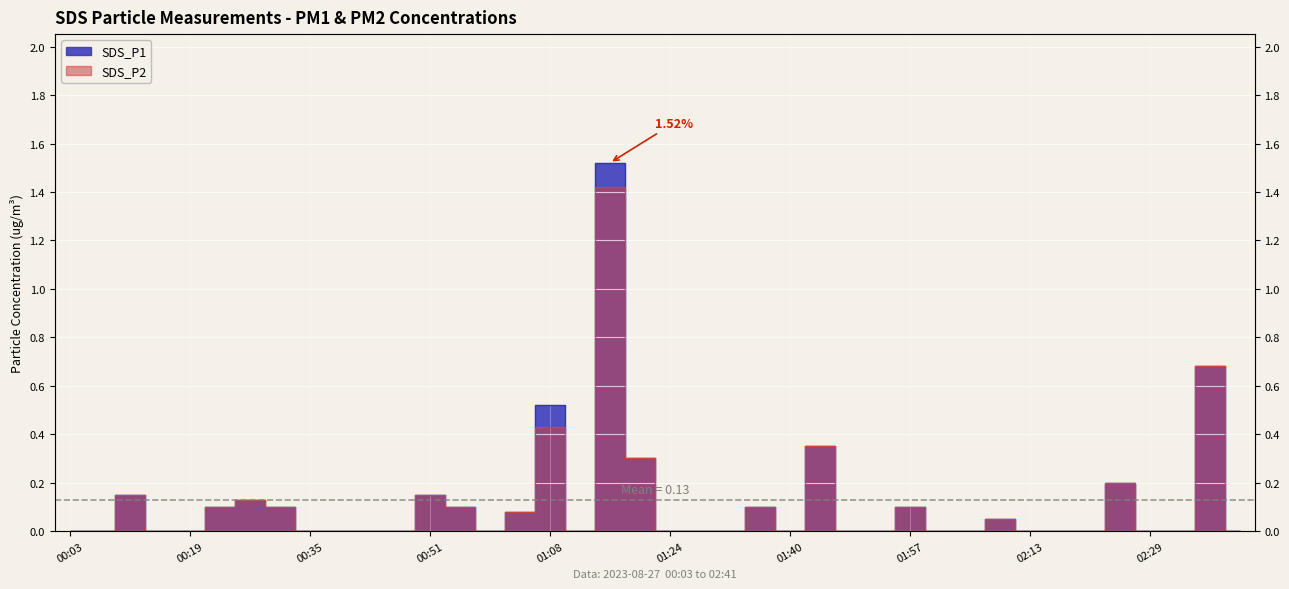

Between 01:24 and 02:13, which series saw the biggest shift?

SDS_P1